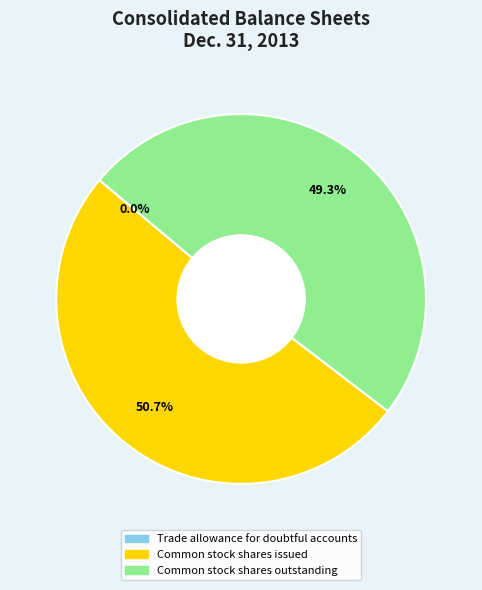

Does any single category account for the majority?

Yes